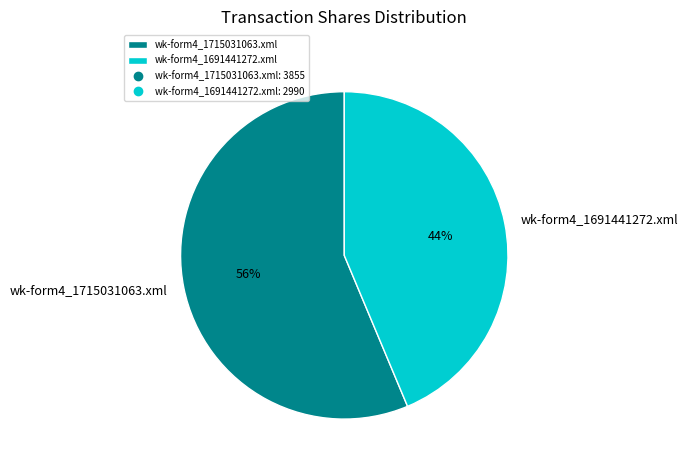

Rank the categories by value from lowest to highest.

wk-form4_1691441272.xml, wk-form4_1715031063.xml